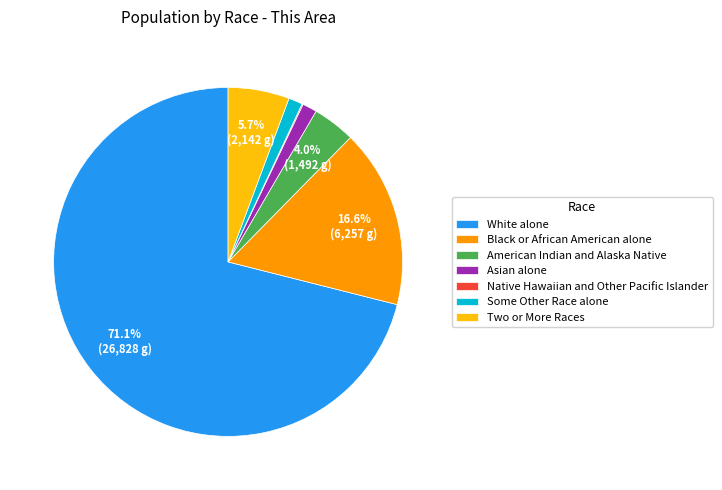

Do Asian alone and White alone together represent more than half of the pie?

Yes